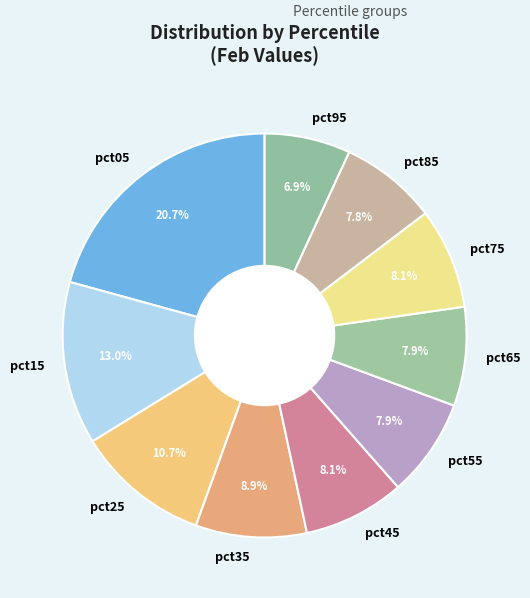

Which has a higher value, pct05 or pct95?

pct05